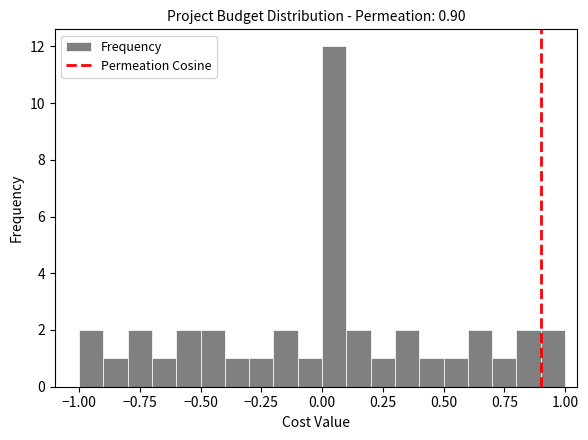

Read against the x-axis, roughly where is the centre of the tallest bar?

0.05